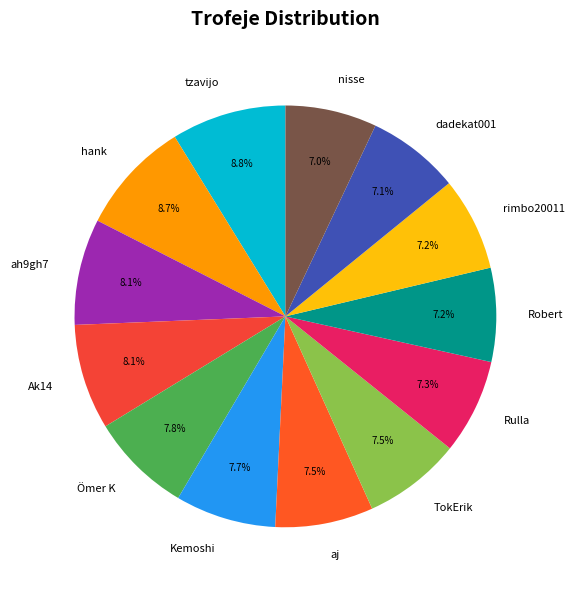

True or false: hank accounts for 23% of the total.

False